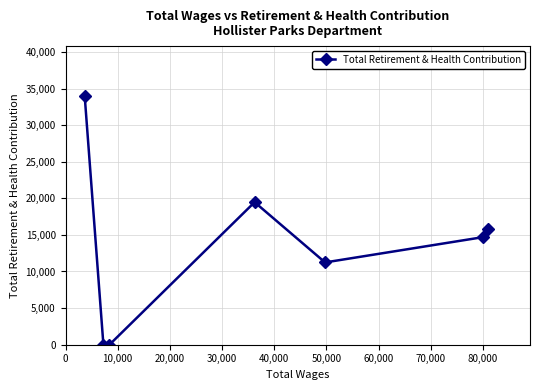

What is the greatest value displayed?

33995